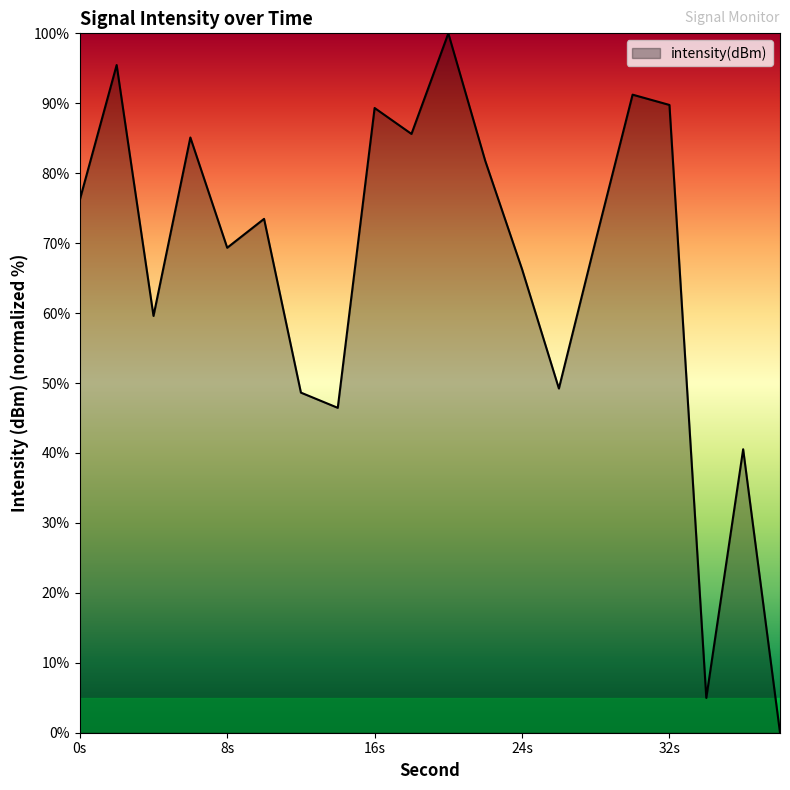

What is the sum of all values?

1323.4